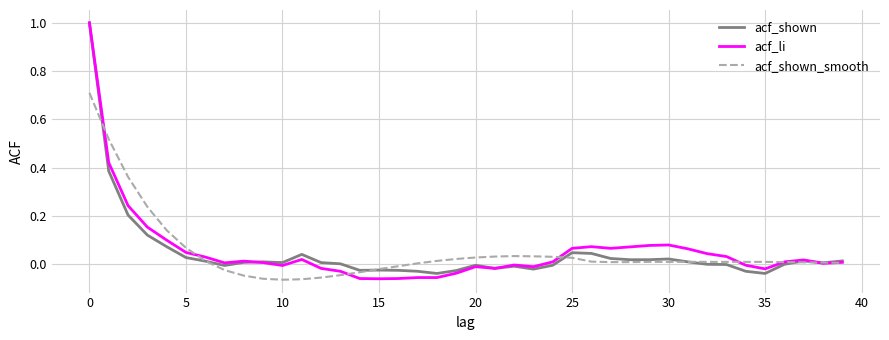

What is the maximum value for acf_shown?

1.0